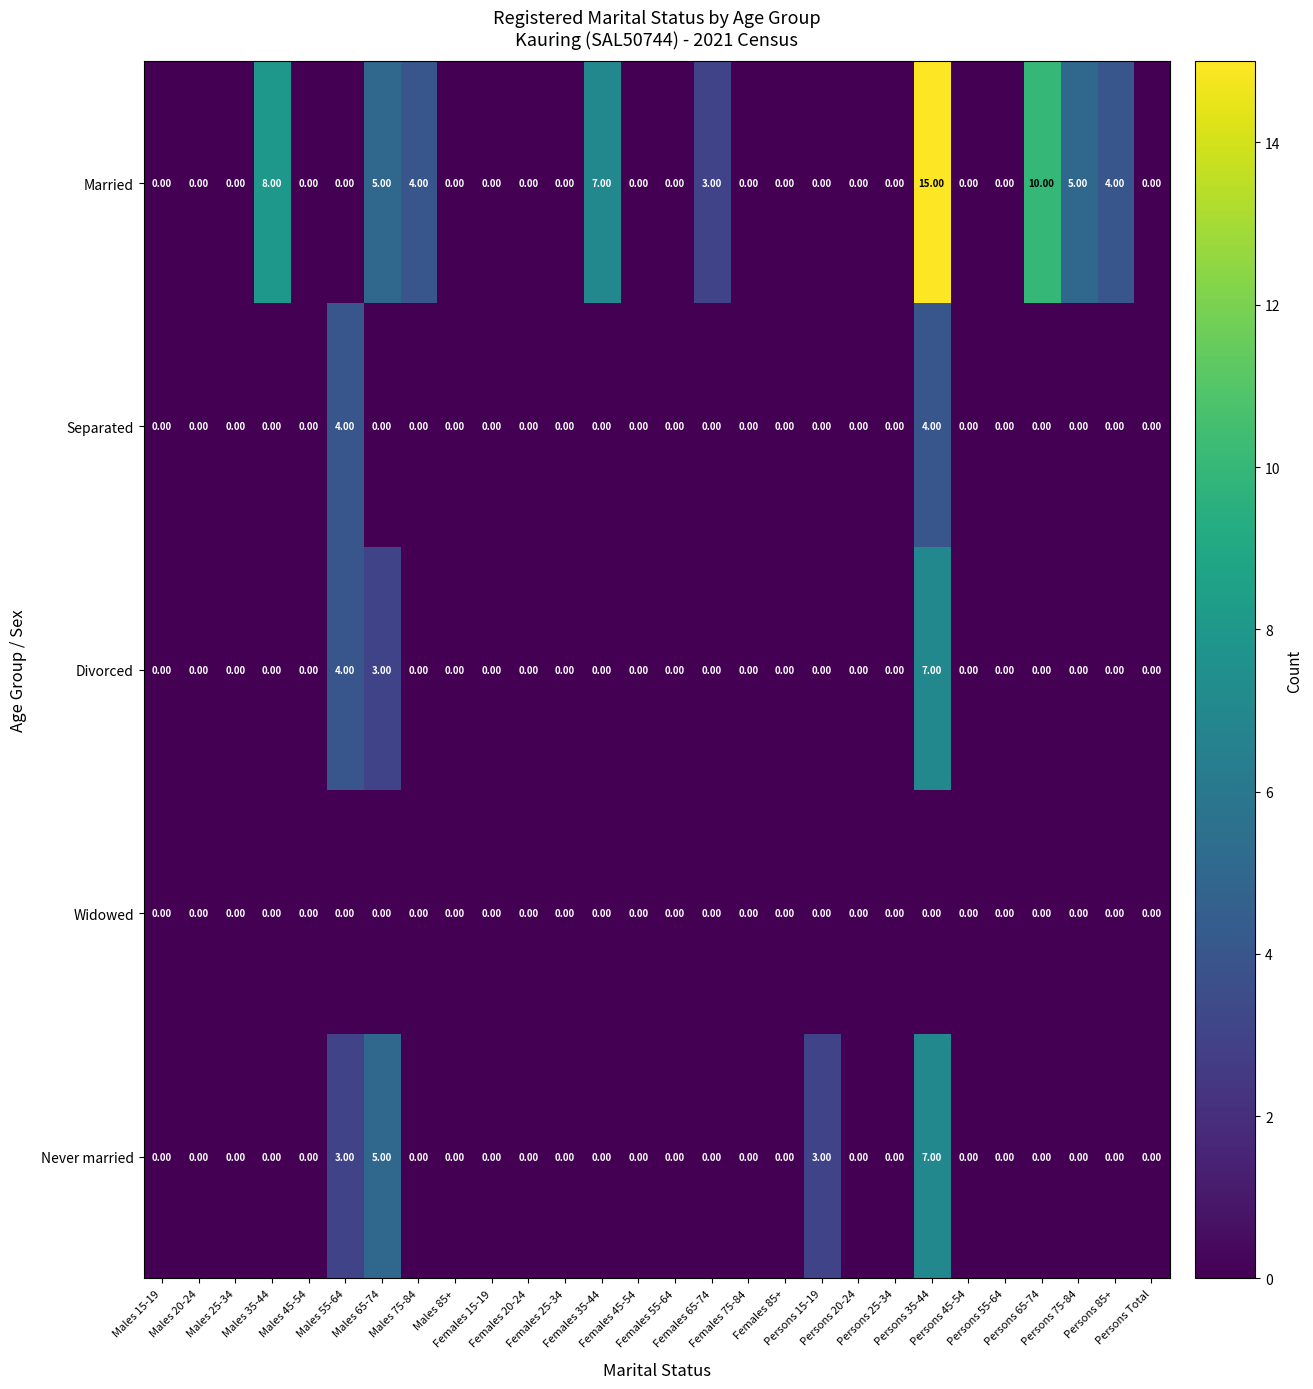

Which series has the largest total across all categories?

Married